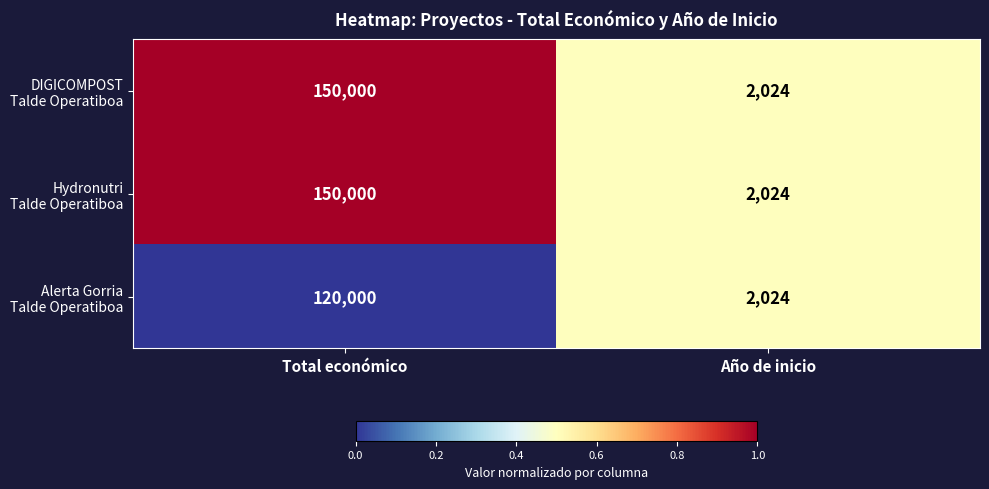

Which label corresponds to the largest value in the chart?

Total económico